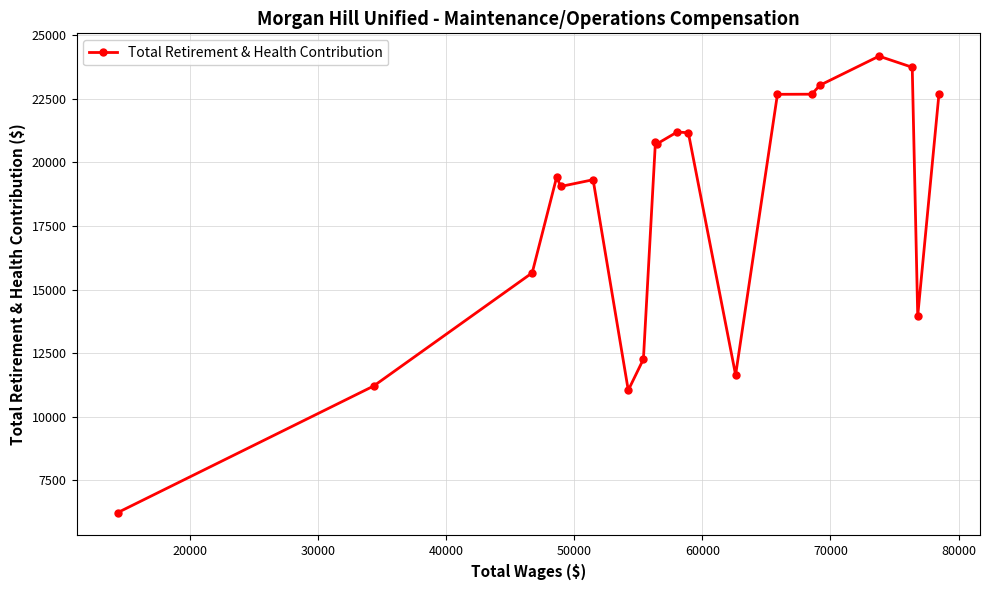

What is the difference between the maximum and minimum values?

17936